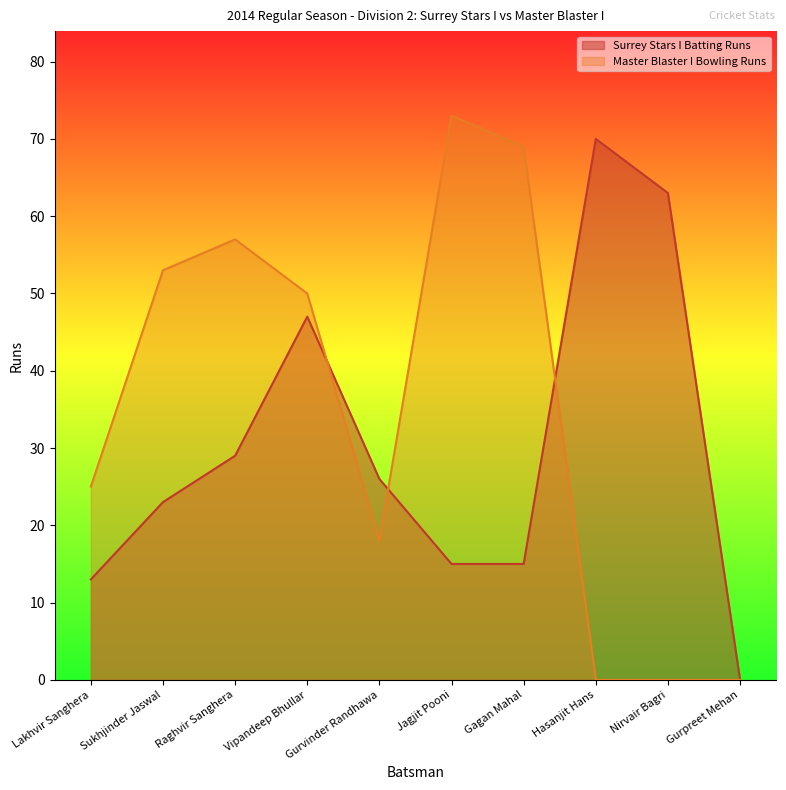

At Lakhvir Sanghera, list the series in order from largest to smallest.

Master Blaster I Bowling Runs, Surrey Stars I Batting Runs